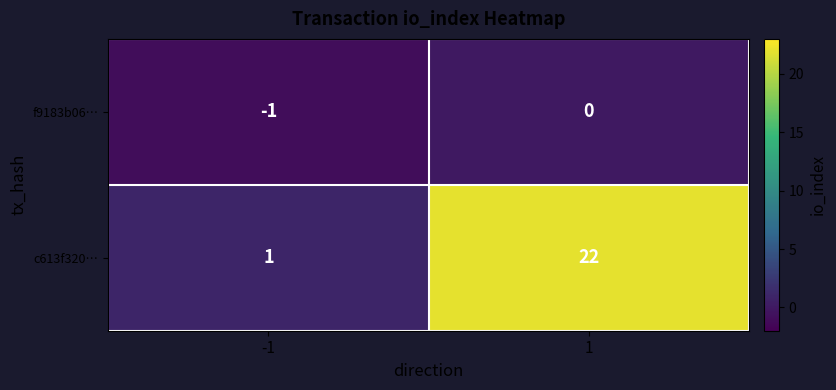

Is it true that f9183b06… equals -1 at -1?

True